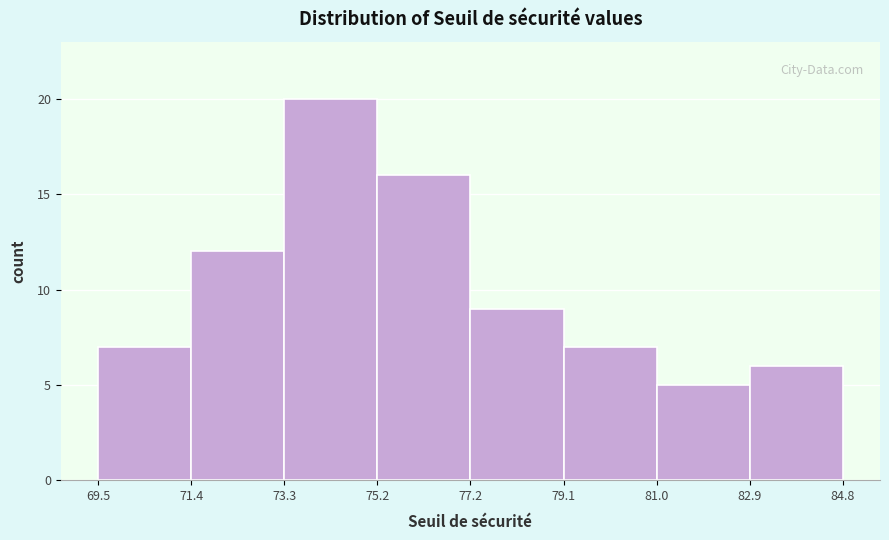

Reading left to right, list every bar in this chart as the range it spans on the x-axis followed by its height. The values are not printed on the chart, so give them approximately, as read against the axis.

69.5 to 71.4: 7
71.4 to 73.3: 12
73.3 to 75.2: 20
75.2 to 77.2: 16
77.2 to 79.1: 9
79.1 to 81.0: 7
81.0 to 82.9: 5
82.9 to 84.8: 6